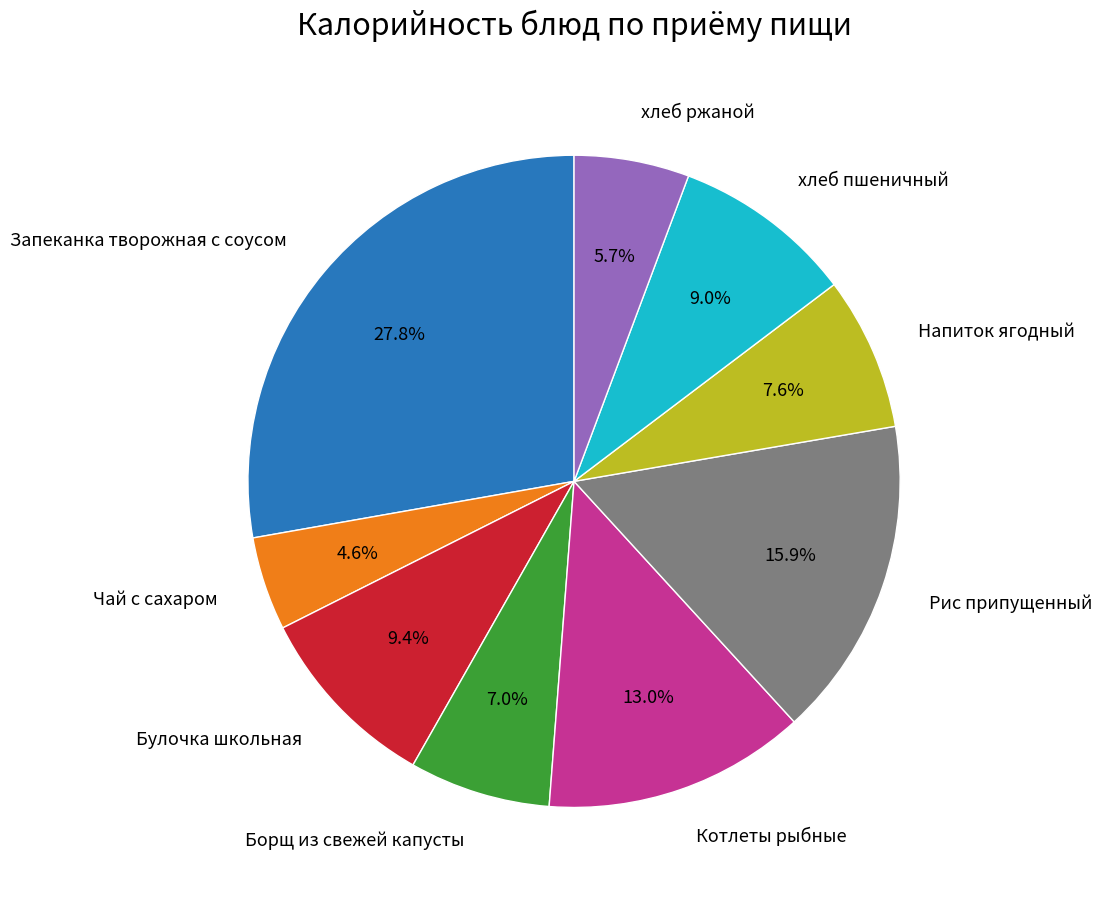

Does any single category account for the majority?

No